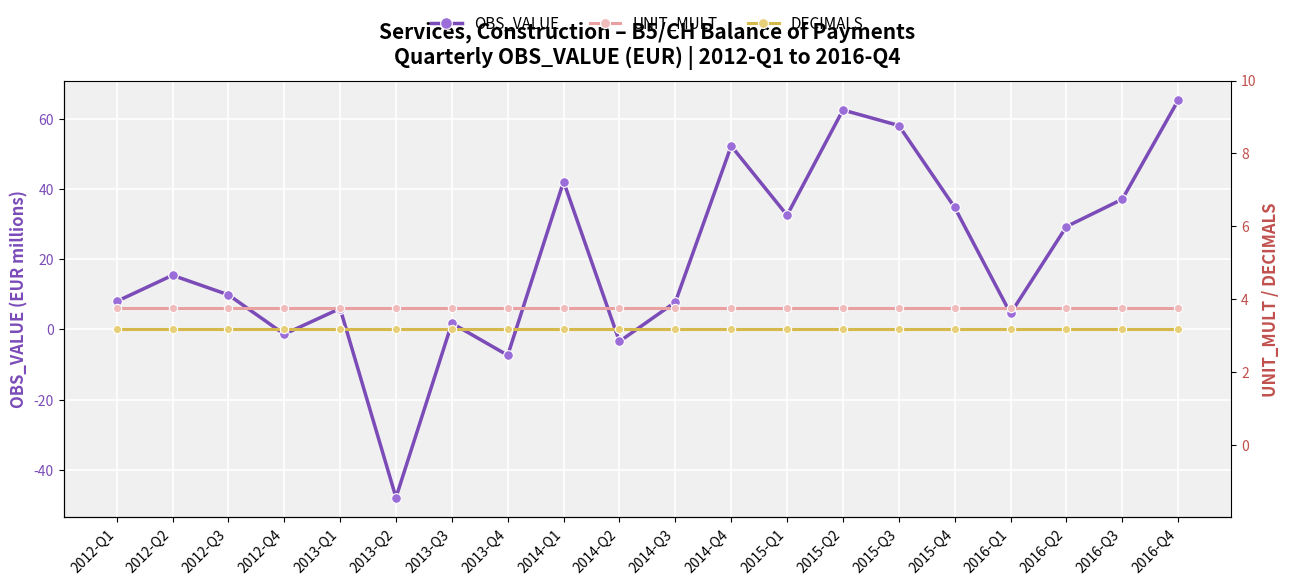

List the labels in order of UNIT_MULT value, largest first.

2012-Q1, 2012-Q2, 2012-Q3, 2012-Q4, 2013-Q1, 2013-Q2, 2013-Q3, 2013-Q4, 2014-Q1, 2014-Q2, 2014-Q3, 2014-Q4, 2015-Q1, 2015-Q2, 2015-Q3, 2015-Q4, 2016-Q1, 2016-Q2, 2016-Q3, 2016-Q4